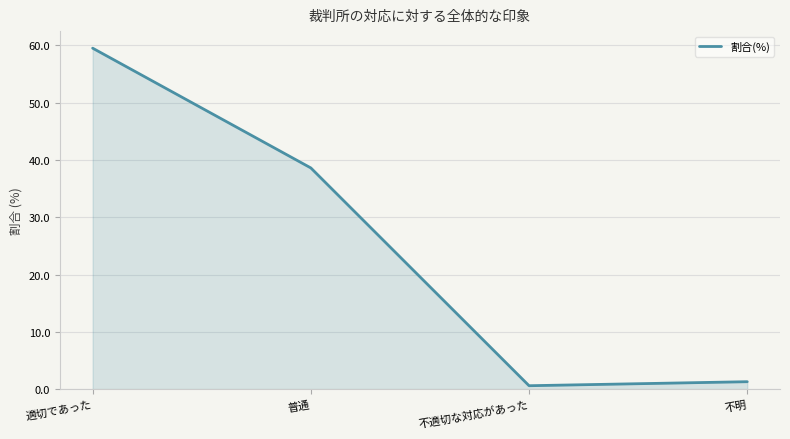

Where is the data nearest to the value 30?

普通